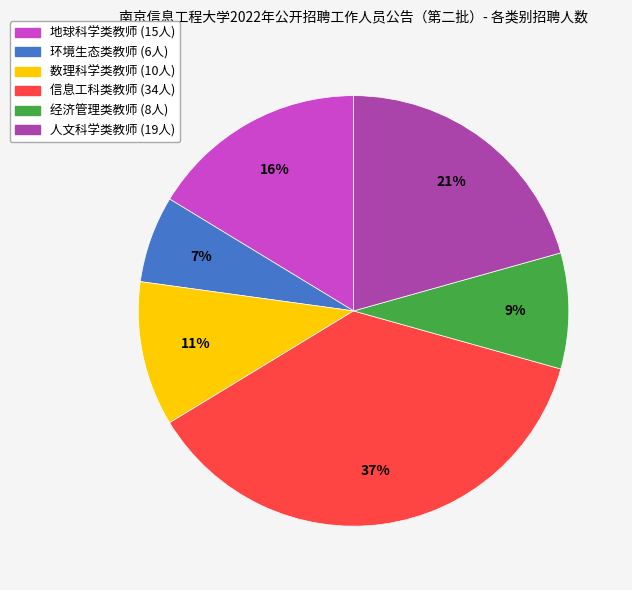

True or false: 数理科学类教师 accounts for 1% of the total.

False